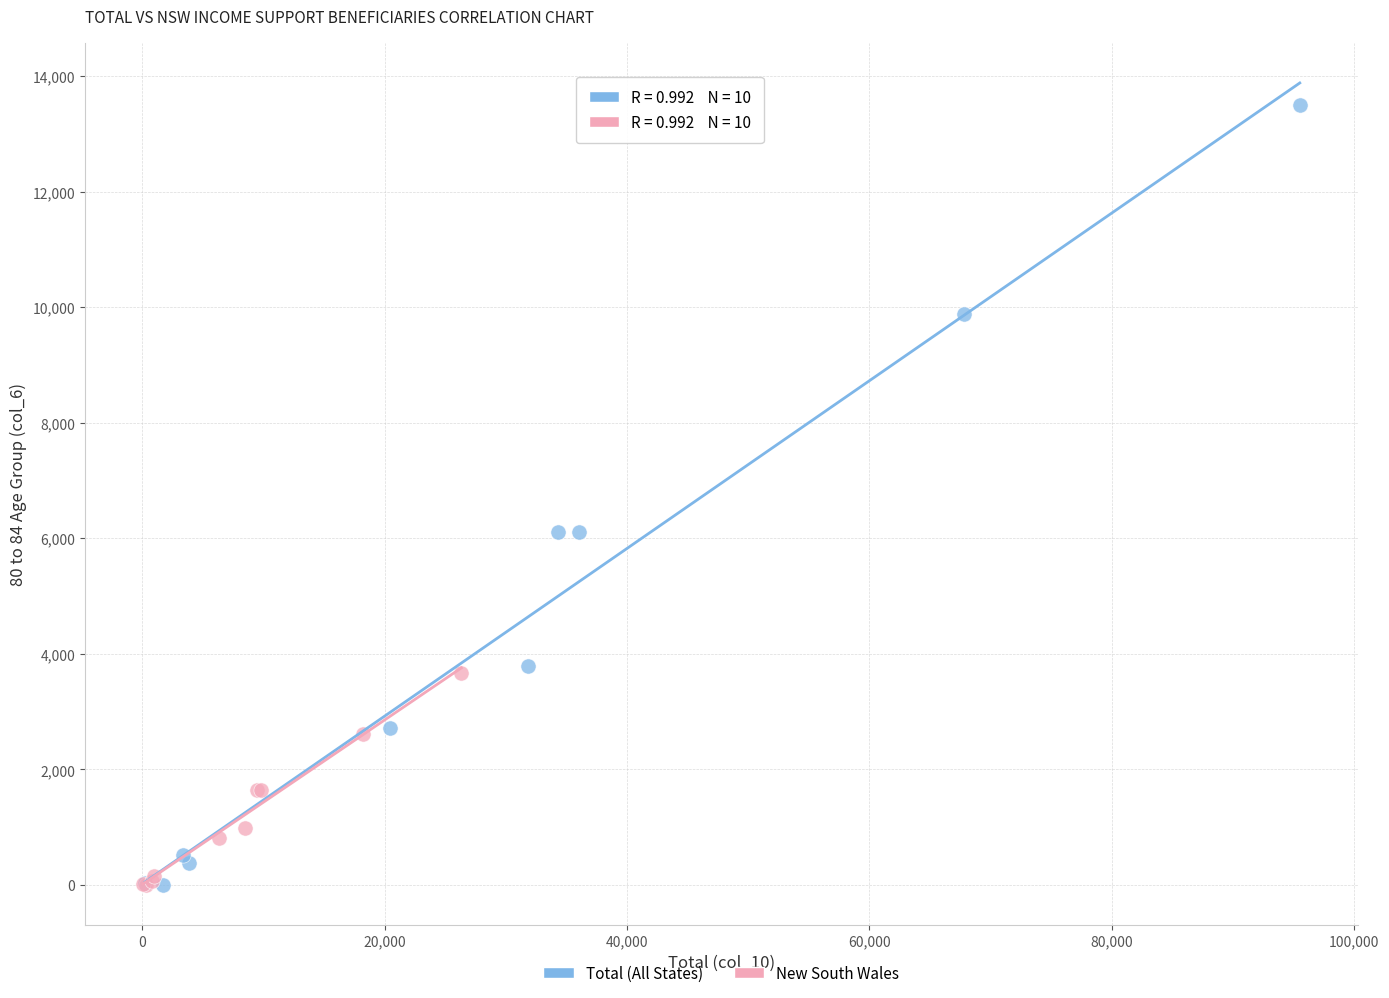

Which series has the widest spread of Y values?

Total (All States)